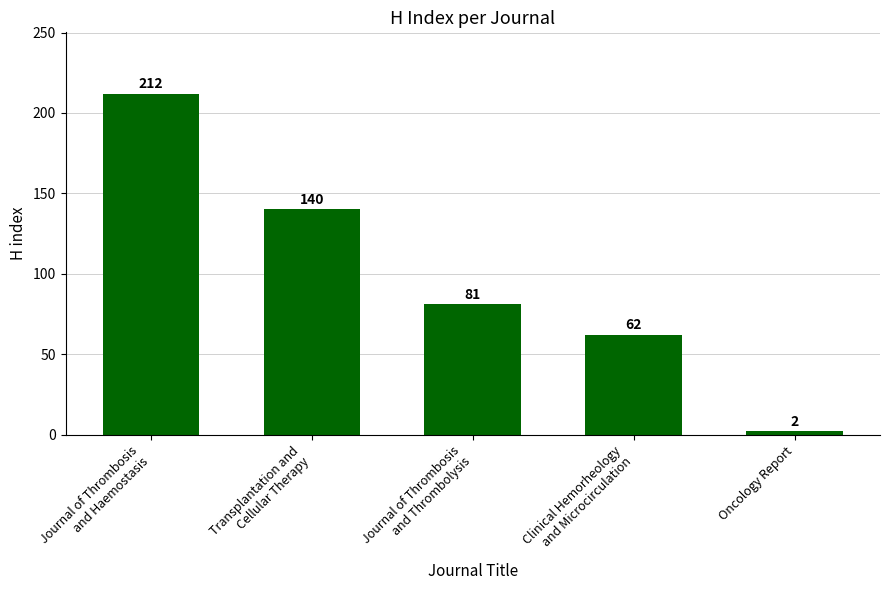

What is the label of the 5th bar from the left?

Oncology Report